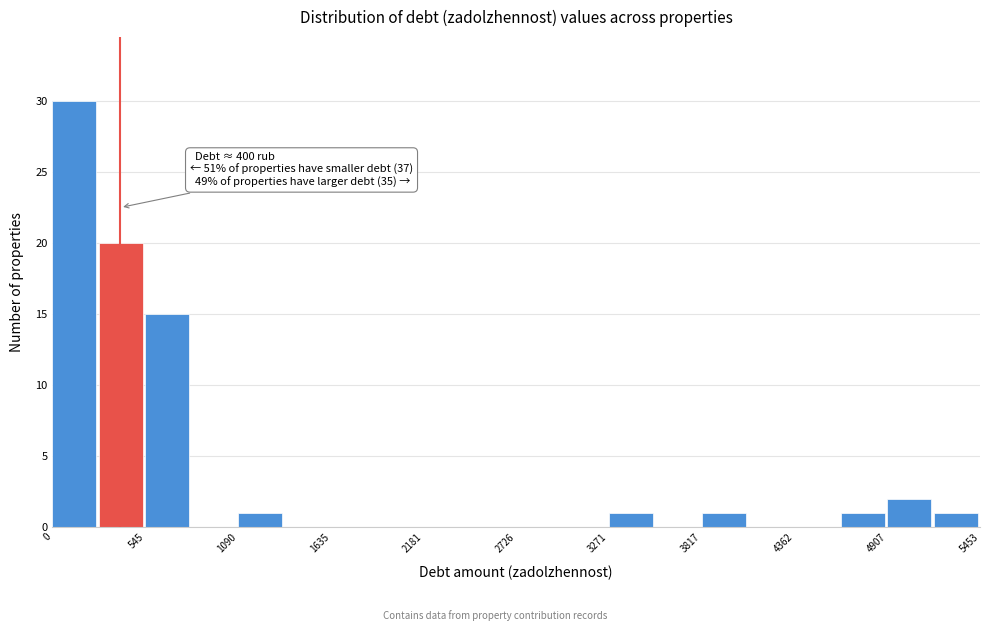

Around what value on the x-axis is the tallest bar? Give the approximate position of its centre, as read against the axis.

100